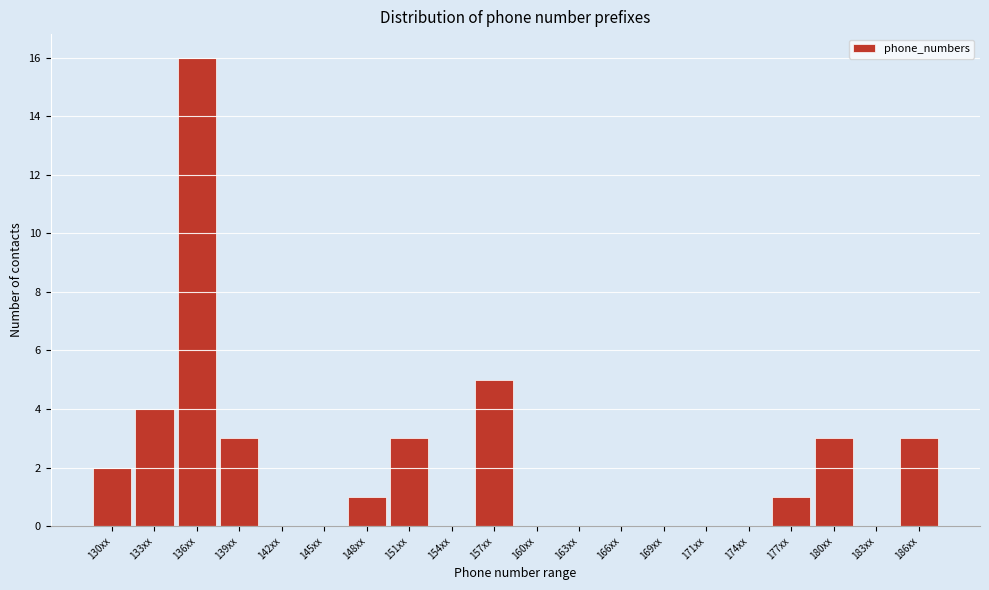

Reading left to right, extract all data points from this chart.

130xx=2	133xx=4	136xx=16	139xx=3	142xx=0	145xx=0	148xx=1	151xx=3	154xx=0	157xx=5	160xx=0	163xx=0	166xx=0	169xx=0	171xx=0	174xx=0	177xx=1	180xx=3	183xx=0	186xx=3